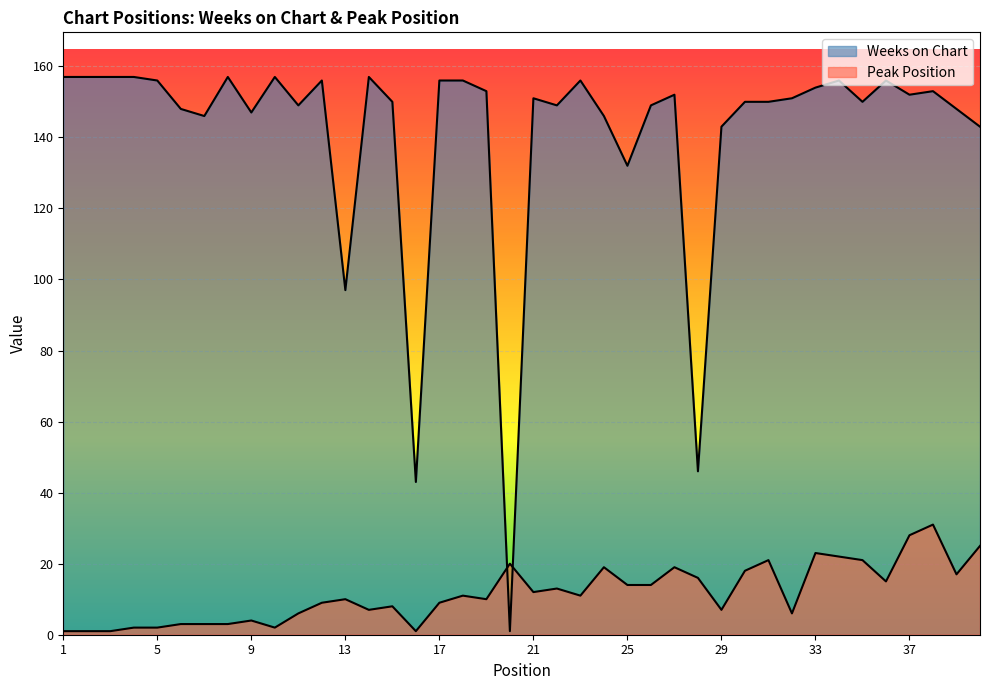

Where is the first local maximum for Peak Position?

9